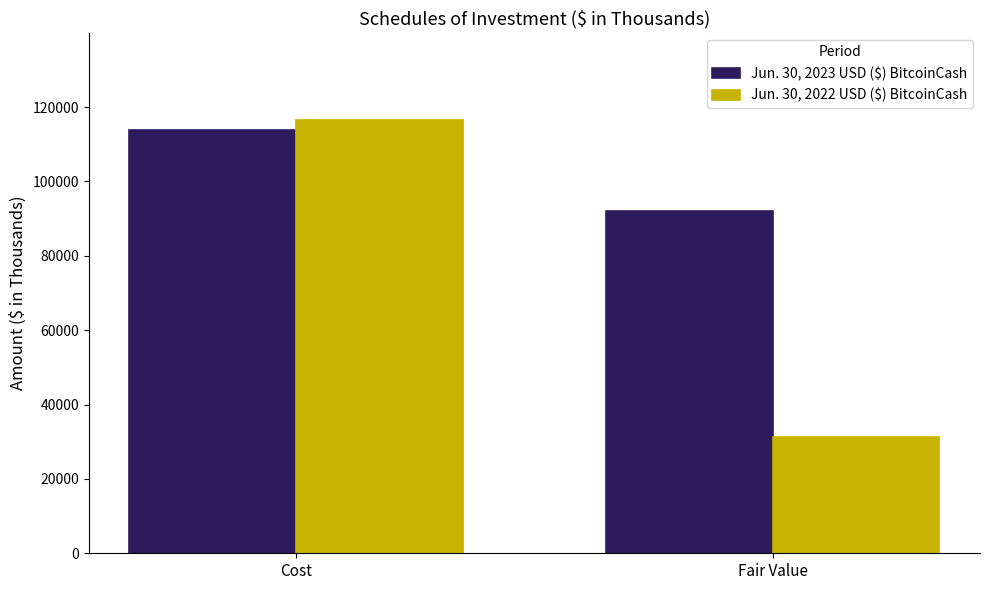

Which series has the largest total across all categories?

Jun. 30, 2023 USD ($) BitcoinCash